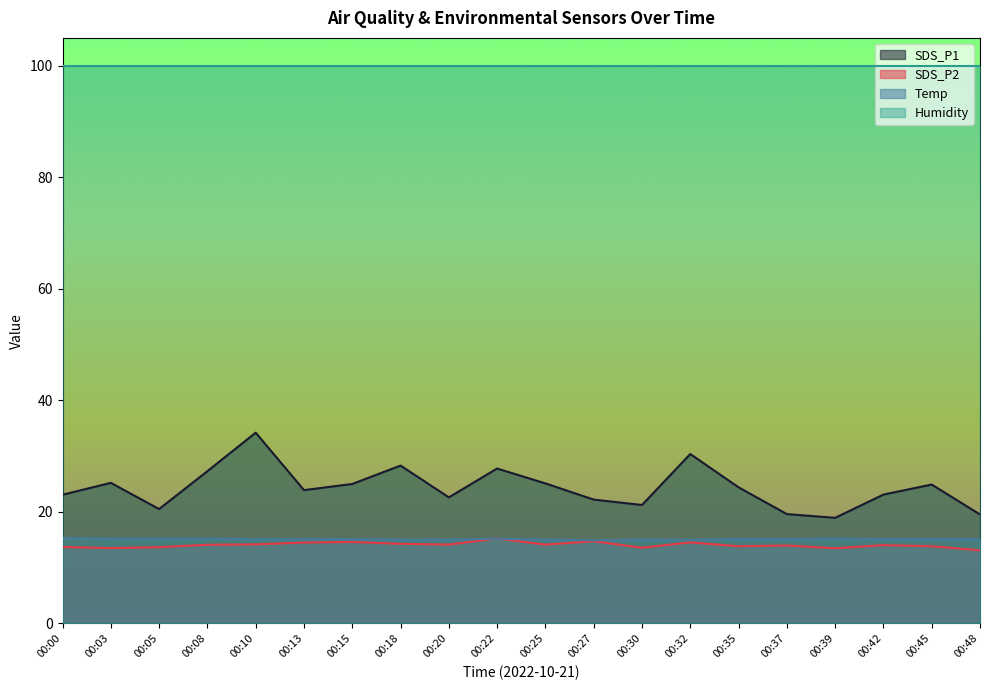

At how many categories does at least one series exceed 27?

20